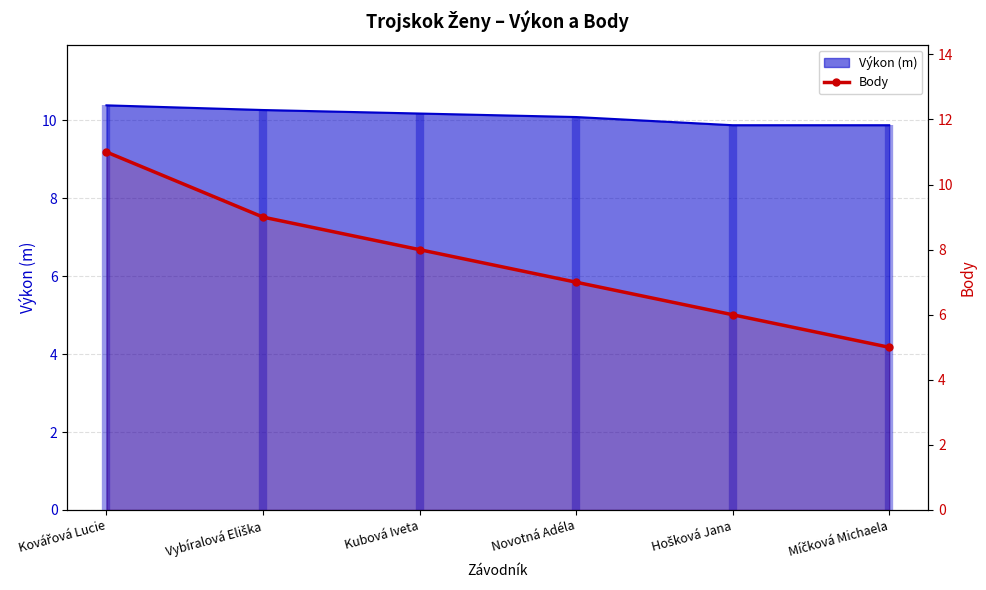

What is the label of the 3rd point from the left?

Kubová Iveta